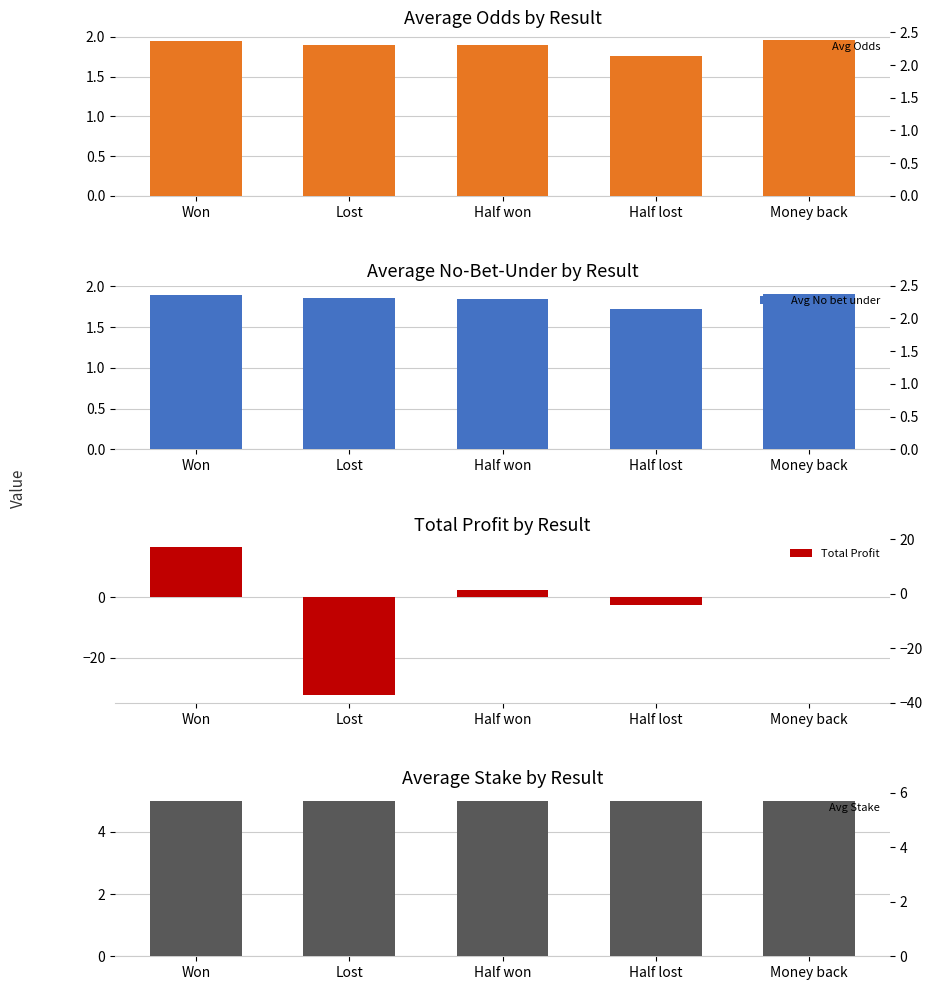

What is the label of the 2nd bar from the right?

Half lost